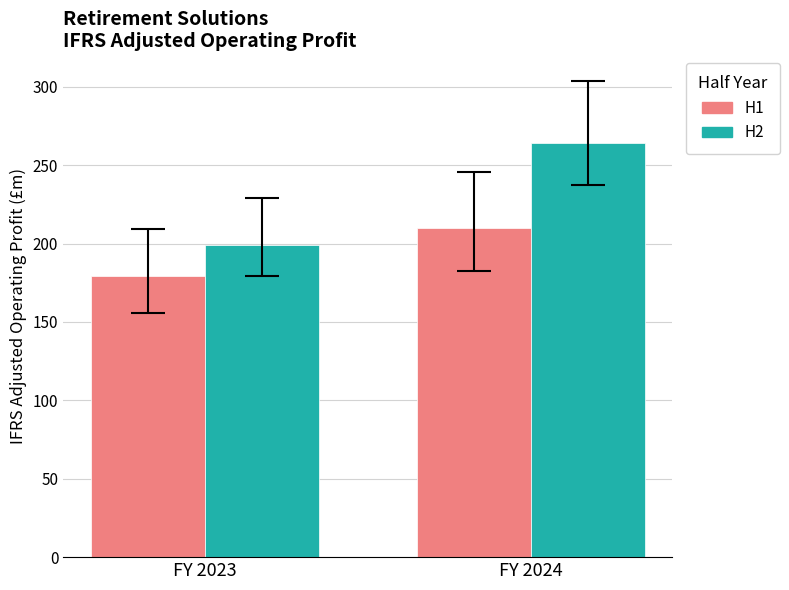

List the series in order of their peak value, lowest first.

H1, H2